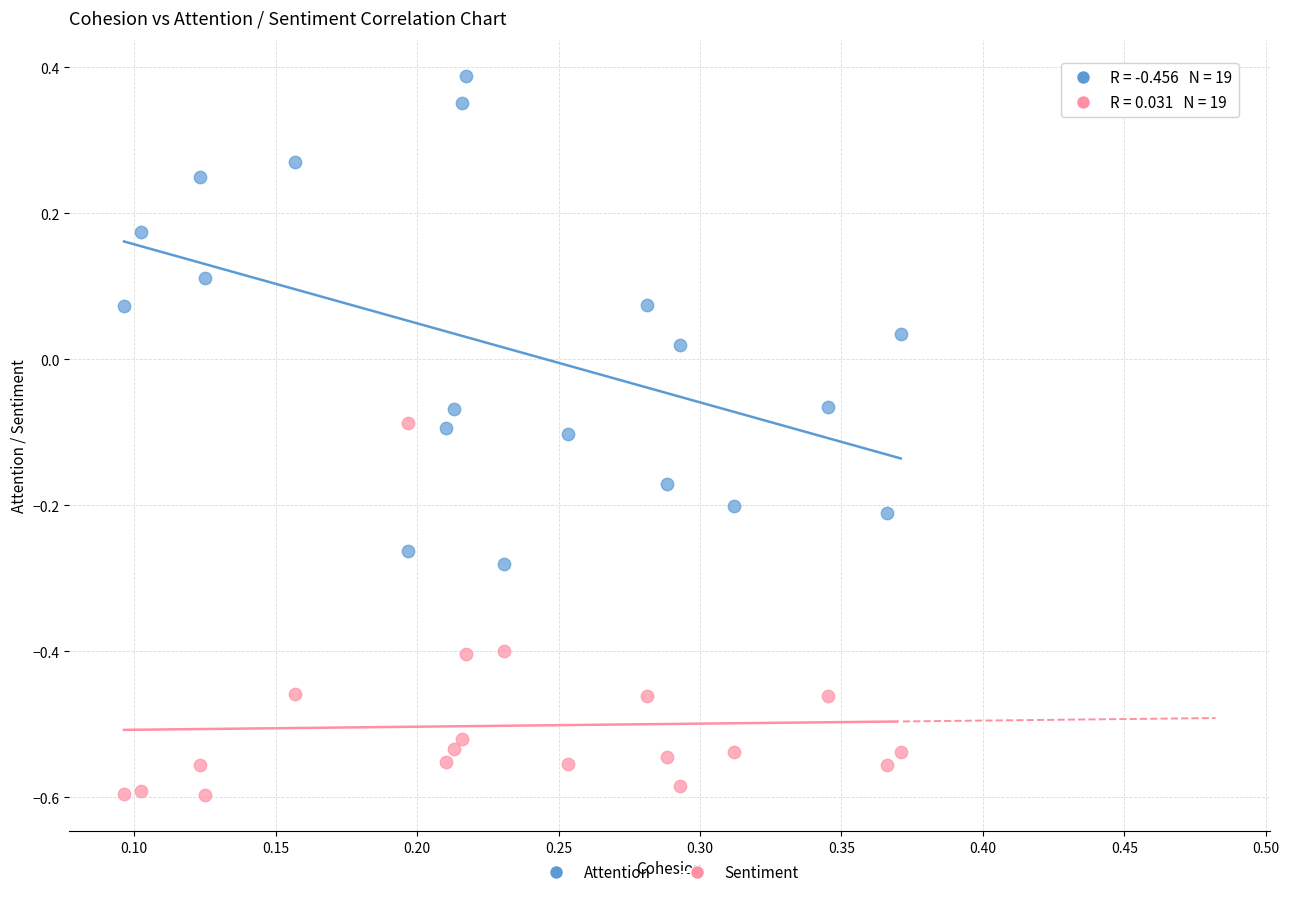

Which series contains the highest Y value?

Attention